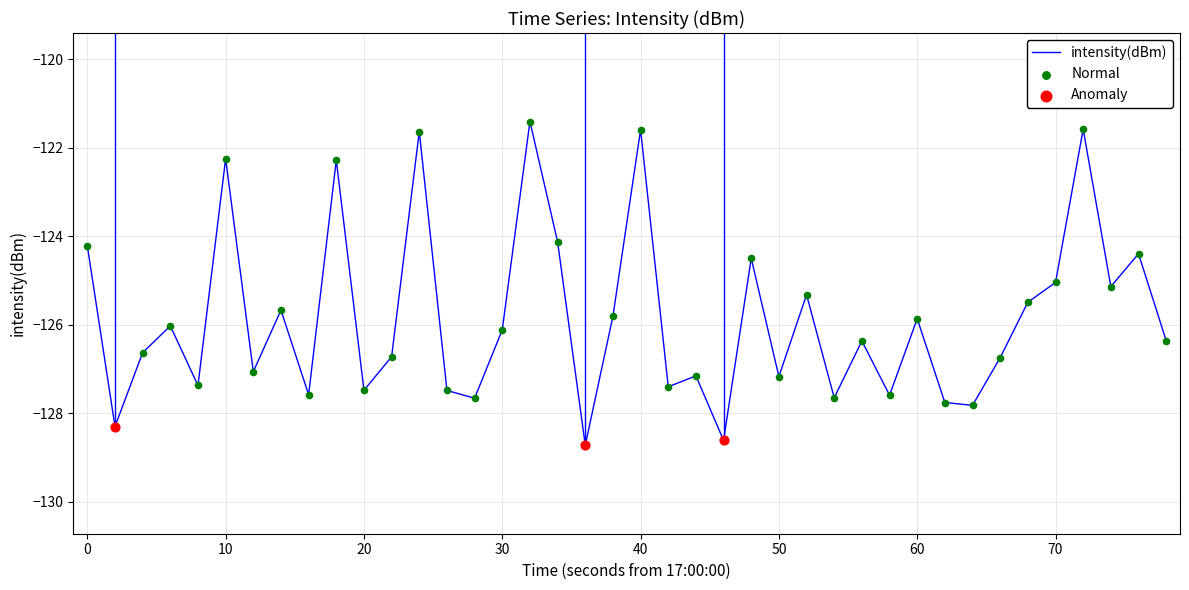

What is the difference between the maximum and minimum values?

7.3